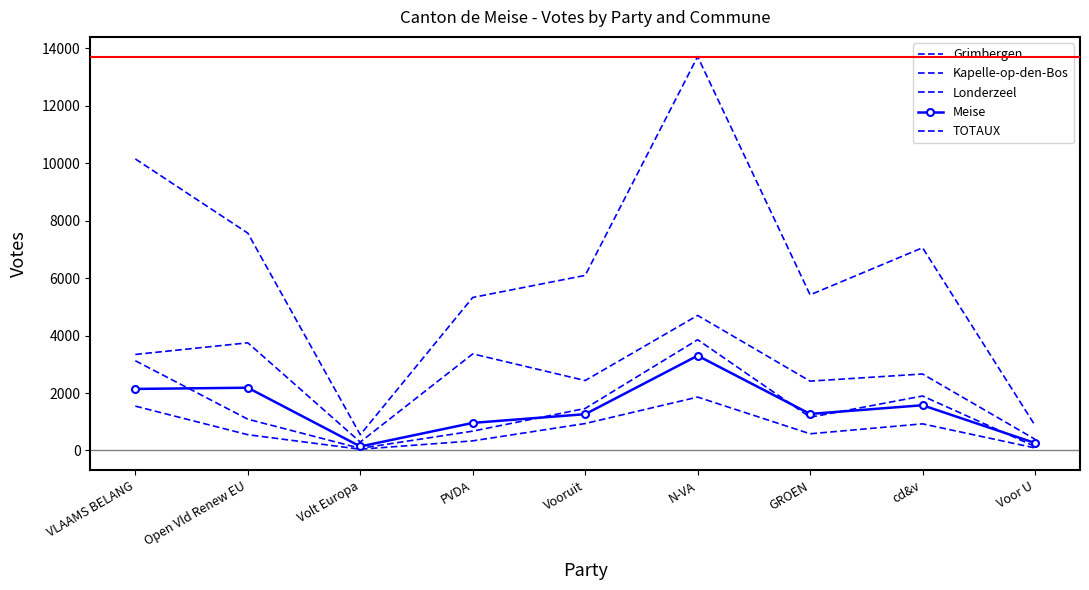

Is this an area chart (filled region under the line)?

No